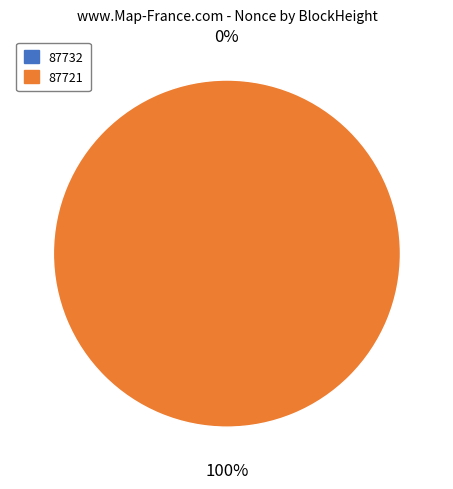

Does 87721 represent more than half of the total?

Yes